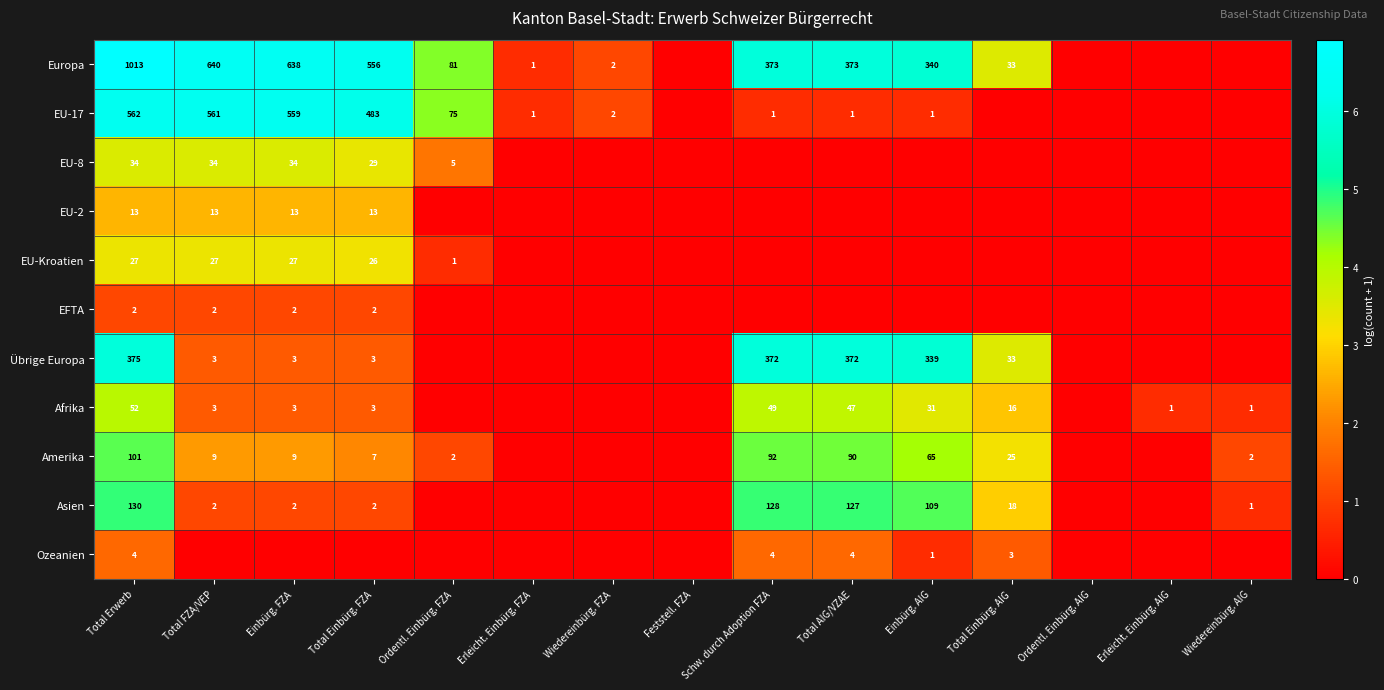

Is the value of Afrika at Total Erwerb greater than the value of EU-8 at Einbürg. FZA?

Yes